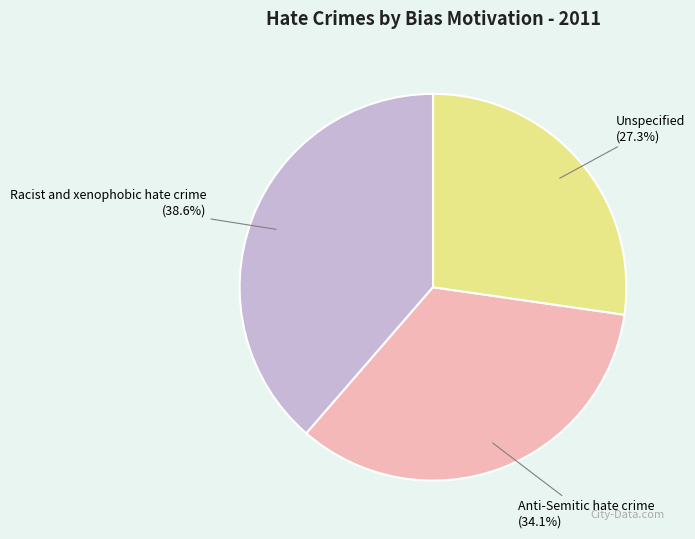

What is the smallest slice in the pie chart?

Unspecified